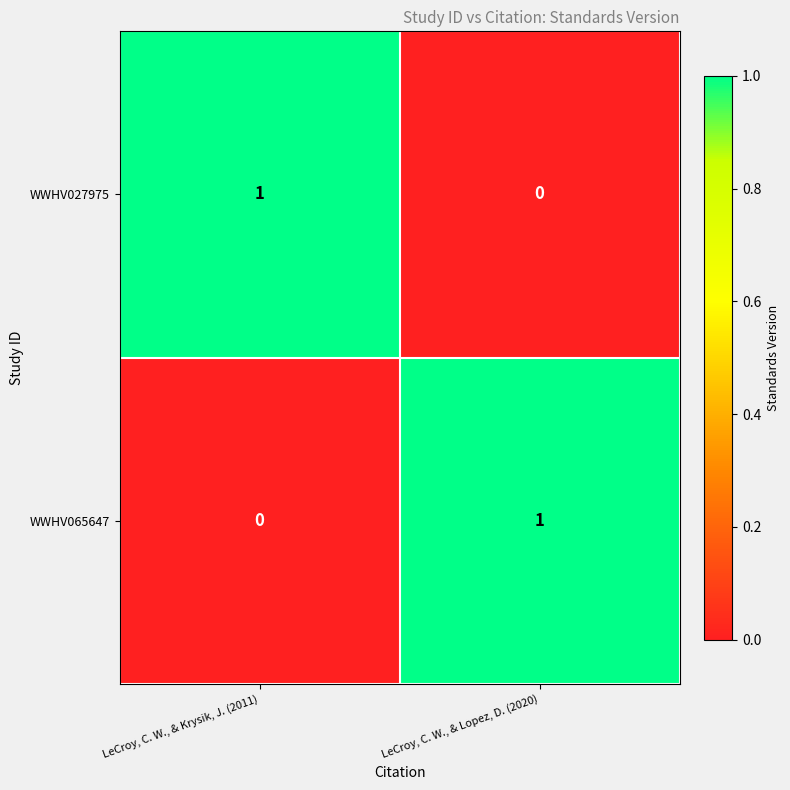

Which category has the lowest value in the WWHV065647 series?

LeCroy, C. W., & Krysik, J. (2011)